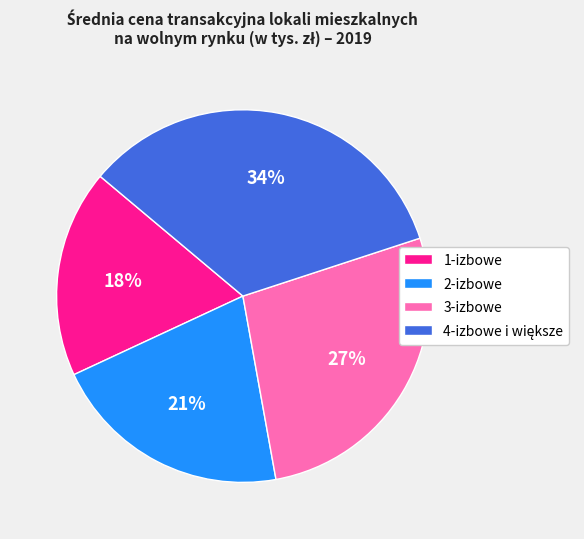

To the nearest percent, what is the difference between the largest and smallest slice percentages?

16%